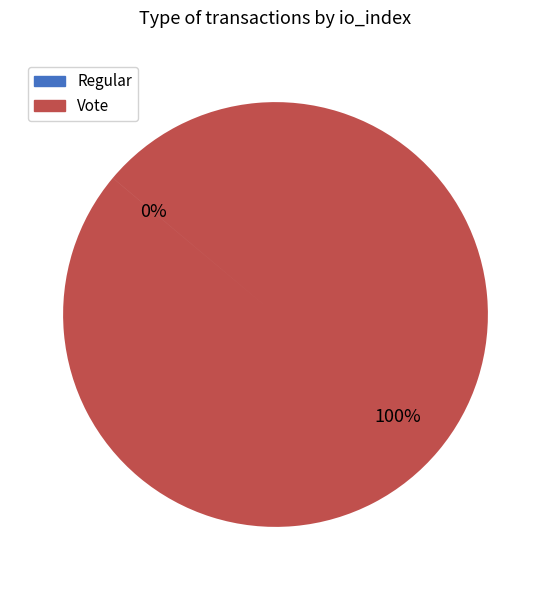

To the nearest percent, what is the average slice percentage?

50%